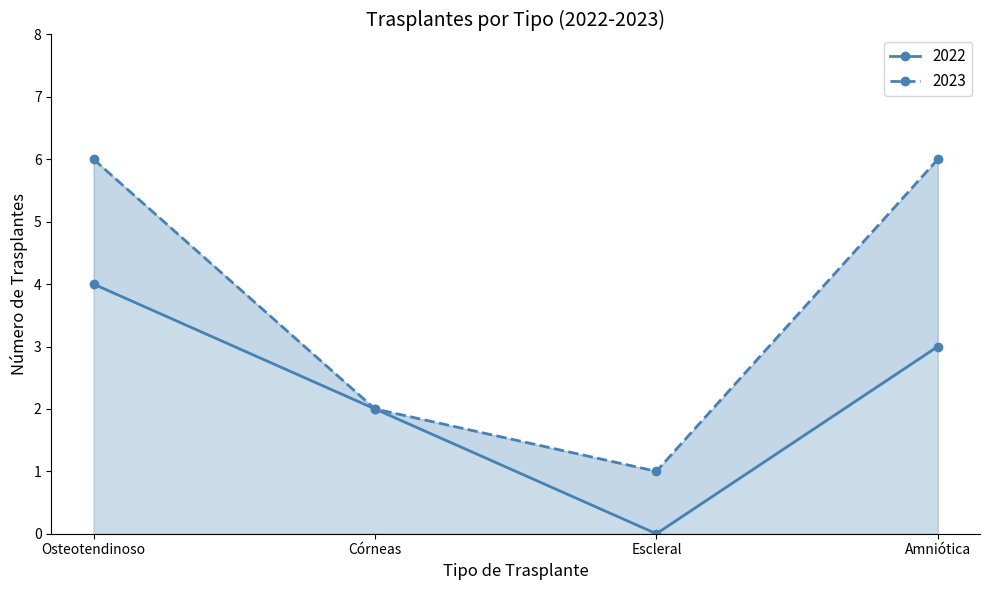

Between Escleral and Córneas, which is larger?

Córneas